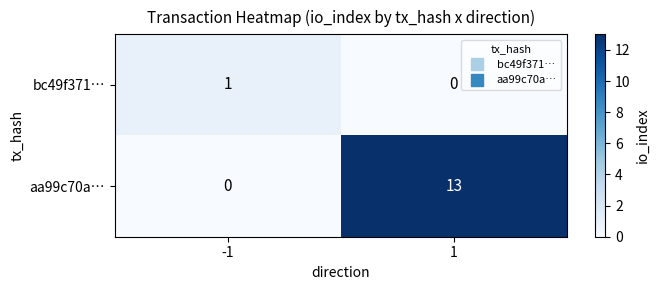

List the series in order of their peak value, lowest first.

bc49f371…, aa99c70a…